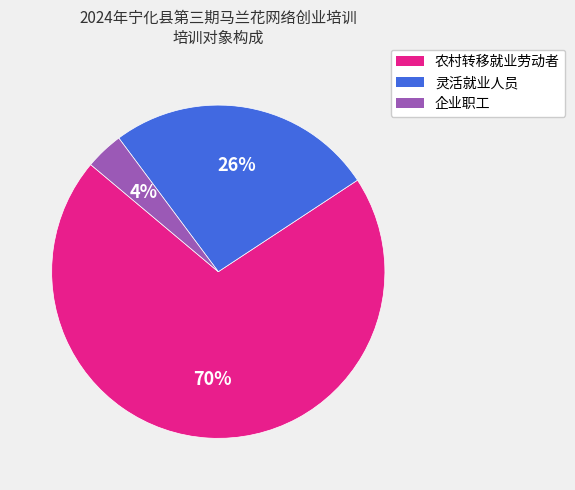

To the nearest percent, what is the difference between the 企业职工 and 灵活就业人员 slice percentages?

22%